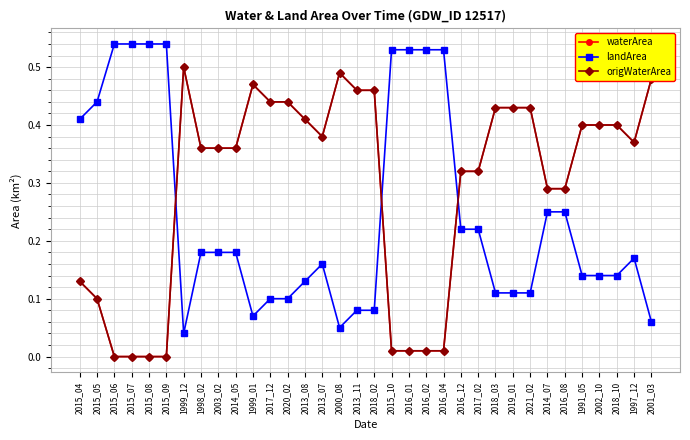

Does the chart have visible grid lines?

Yes